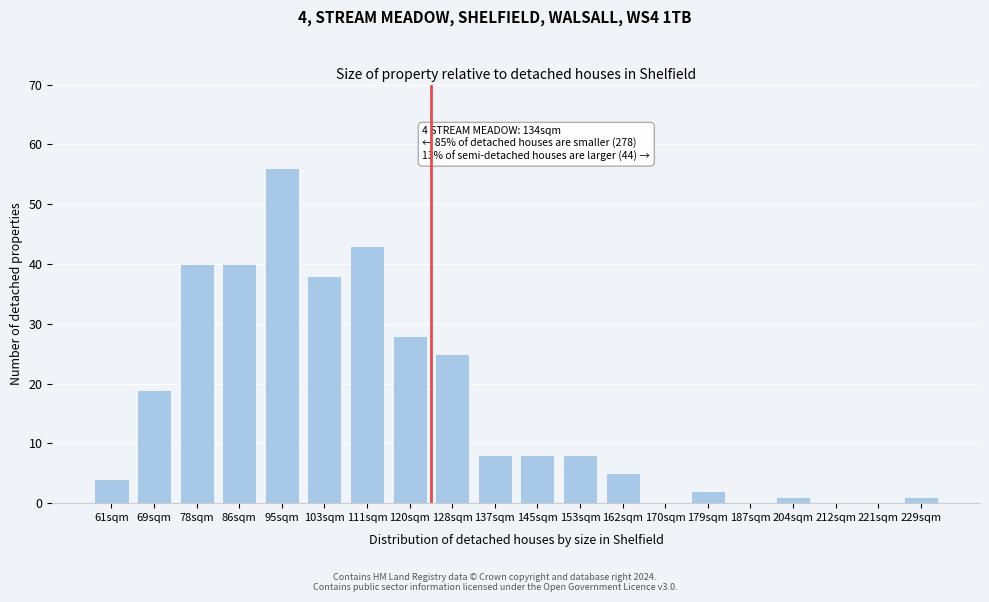

Reading left to right, list all the values displayed in this chart.

61sqm=4	69sqm=19	78sqm=40	86sqm=40	95sqm=56	103sqm=38	111sqm=43	120sqm=28	128sqm=25	137sqm=8	145sqm=8	153sqm=8	162sqm=5	170sqm=0	179sqm=2	187sqm=0	204sqm=1	212sqm=0	221sqm=0	229sqm=1